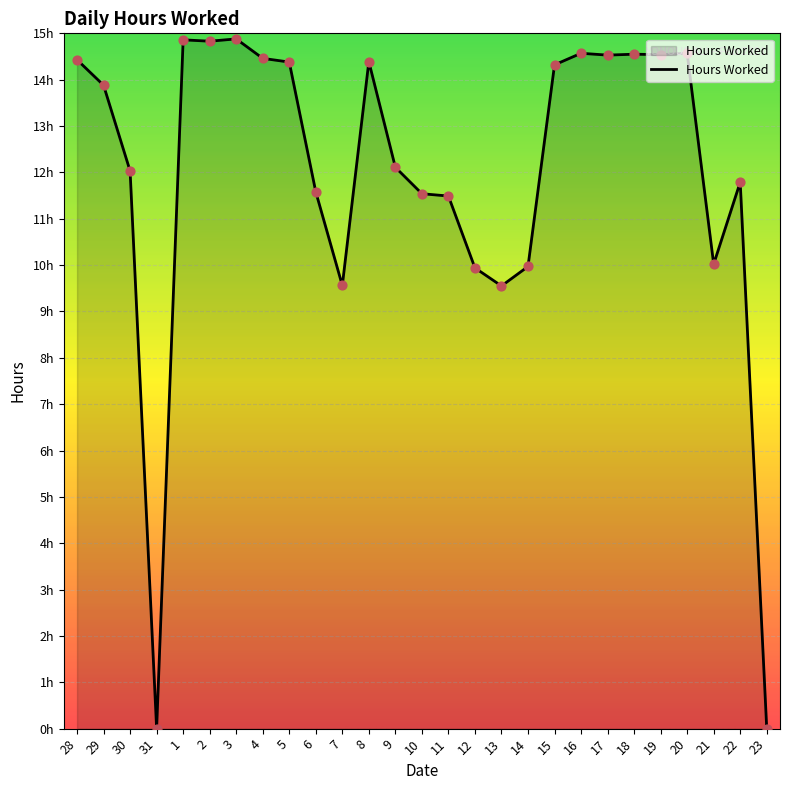

Does the chart have visible grid lines?

Yes